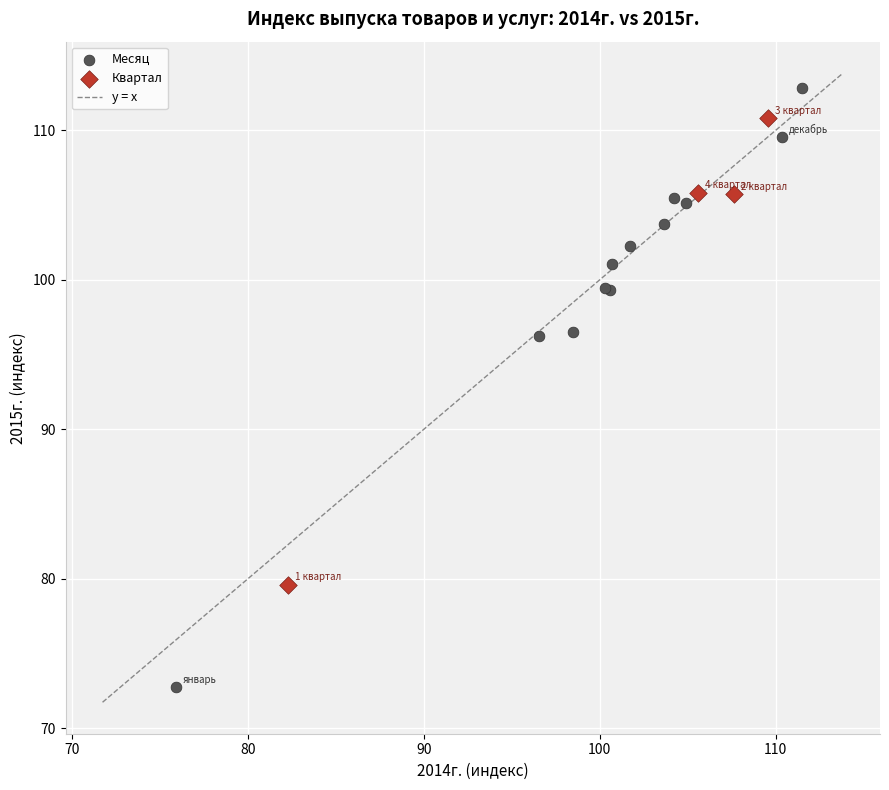

Which series has the widest spread of Y values?

Месяц